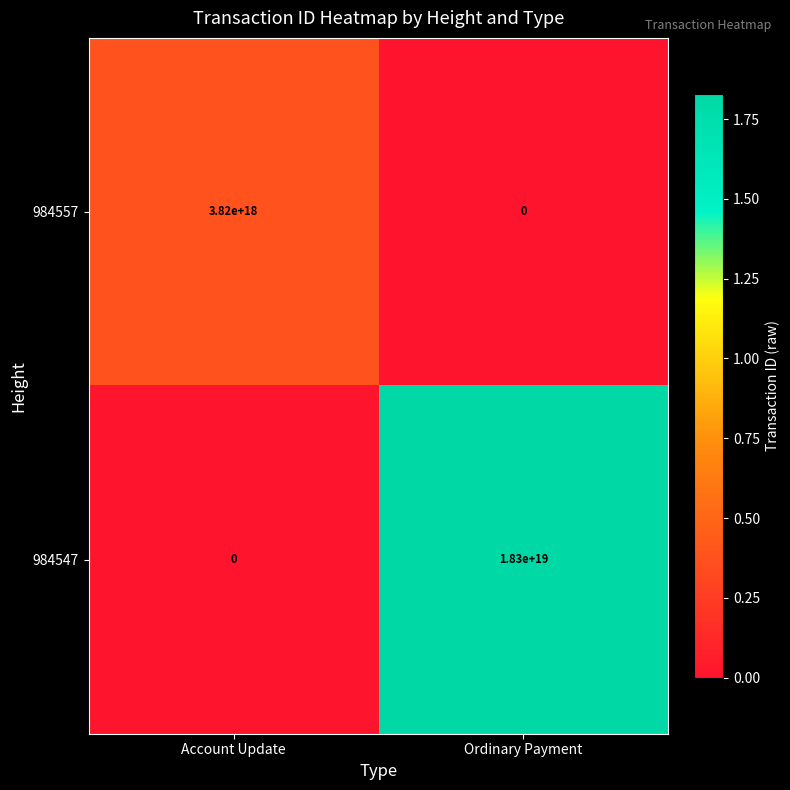

List the series in order of their overall mean, lowest first.

984557, 984547